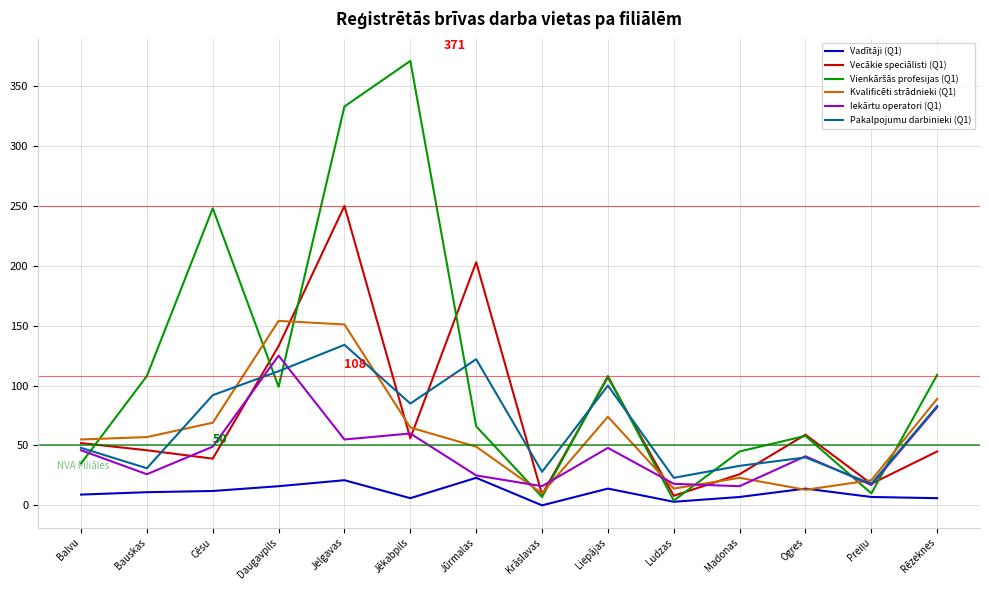

What value does the Vecākie speciālisti (Q1) series have at Bauskas, to the nearest 10?

50